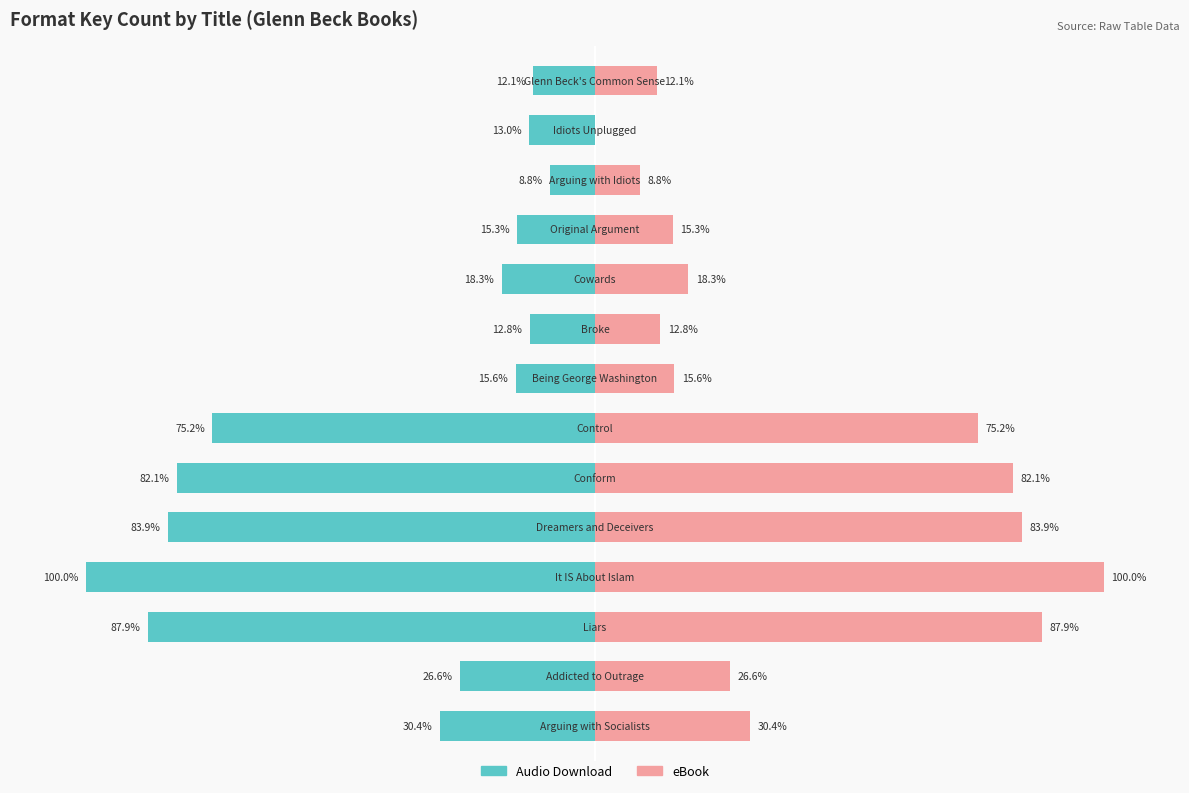

What is the spread (max minus min) of values at 12?

13.0